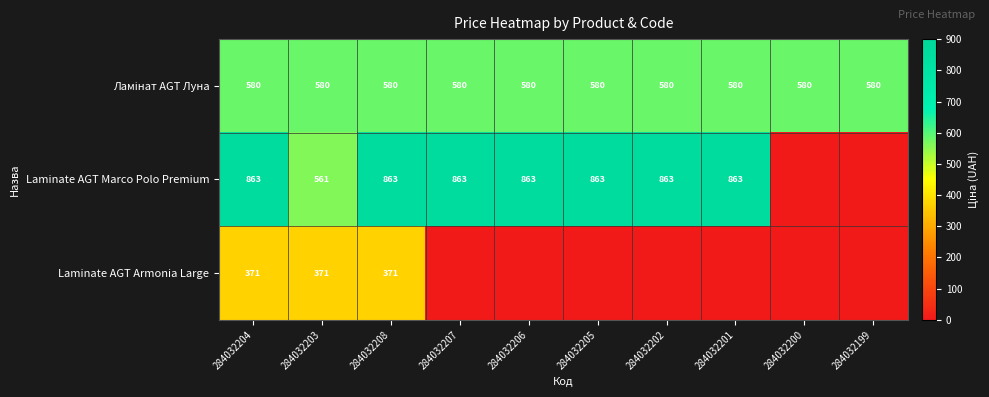

What is the total value across all series at 284032204?

1814